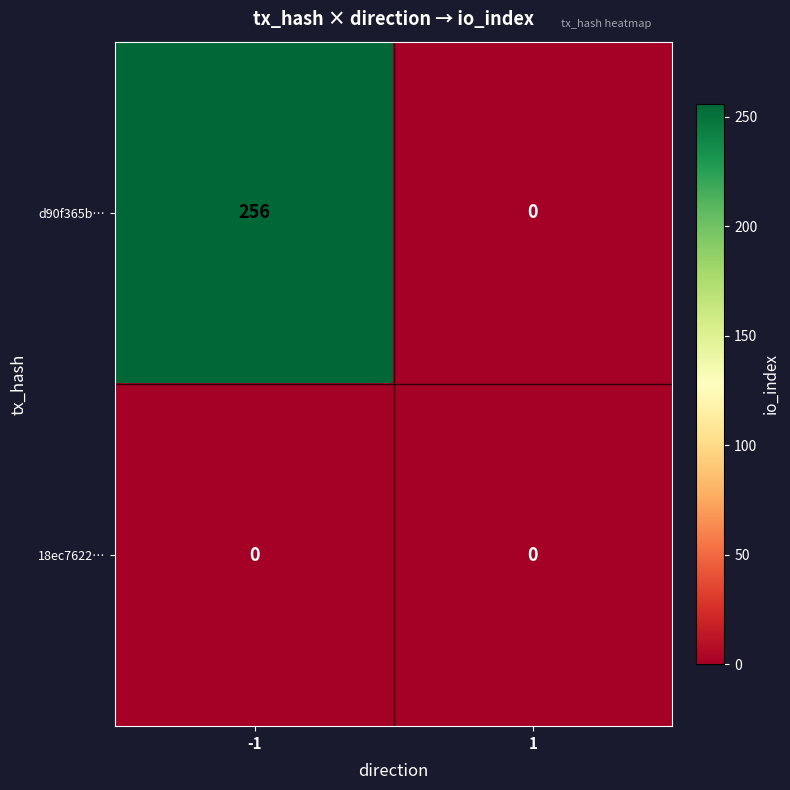

List the series in order of their overall mean, highest first.

d90f365b…, 18ec7622…